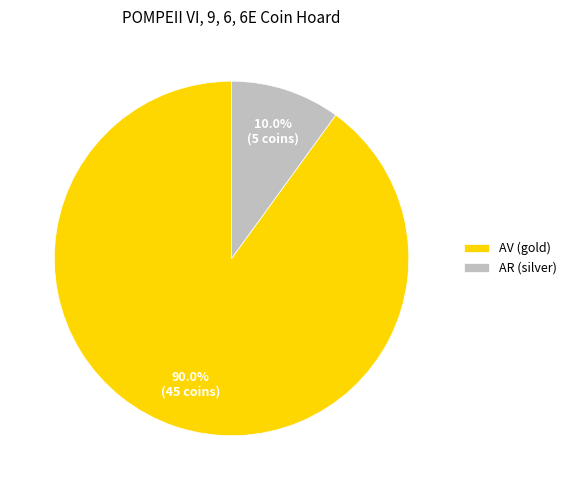

Between AR (silver) and AV (gold), which is larger?

AV (gold)